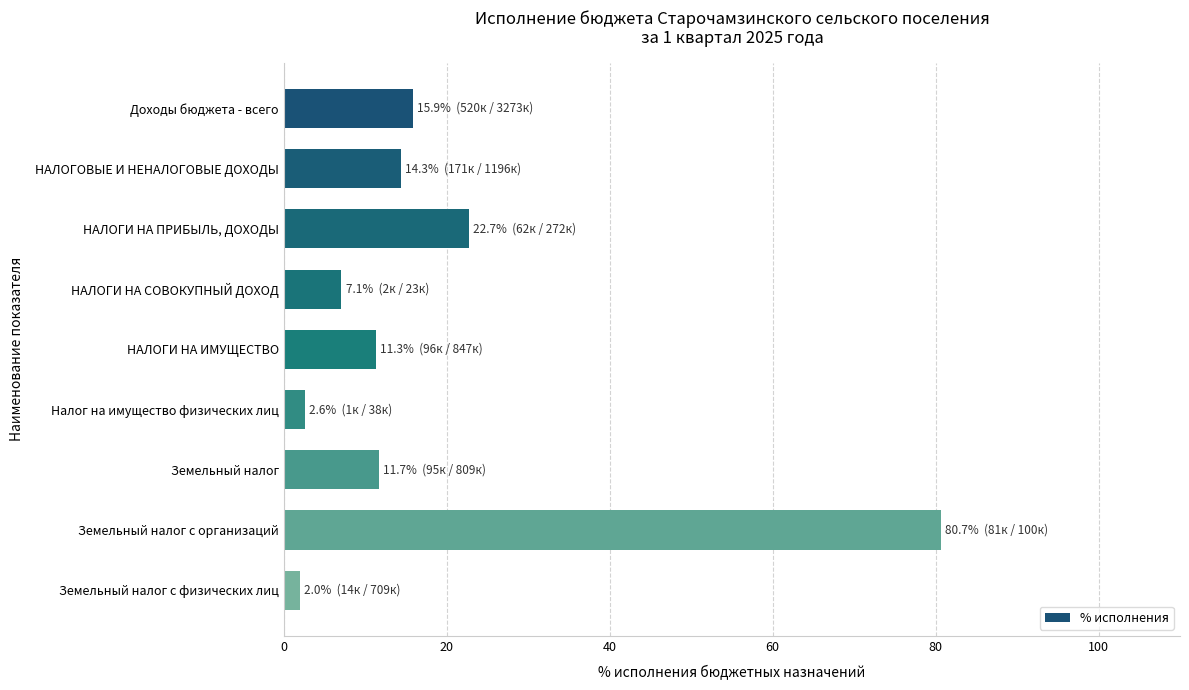

Approximately how many times larger is the value at Земельный налог с организаций compared to НАЛОГИ НА СОВОКУПНЫЙ ДОХОД?

11.4